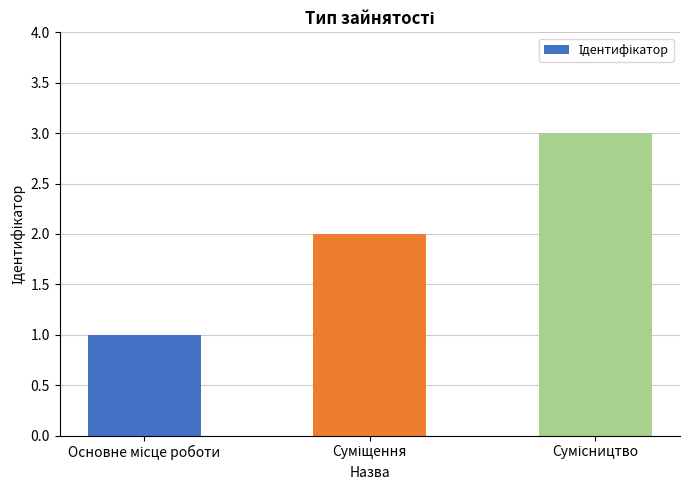

How many distinct data groups are displayed?

1